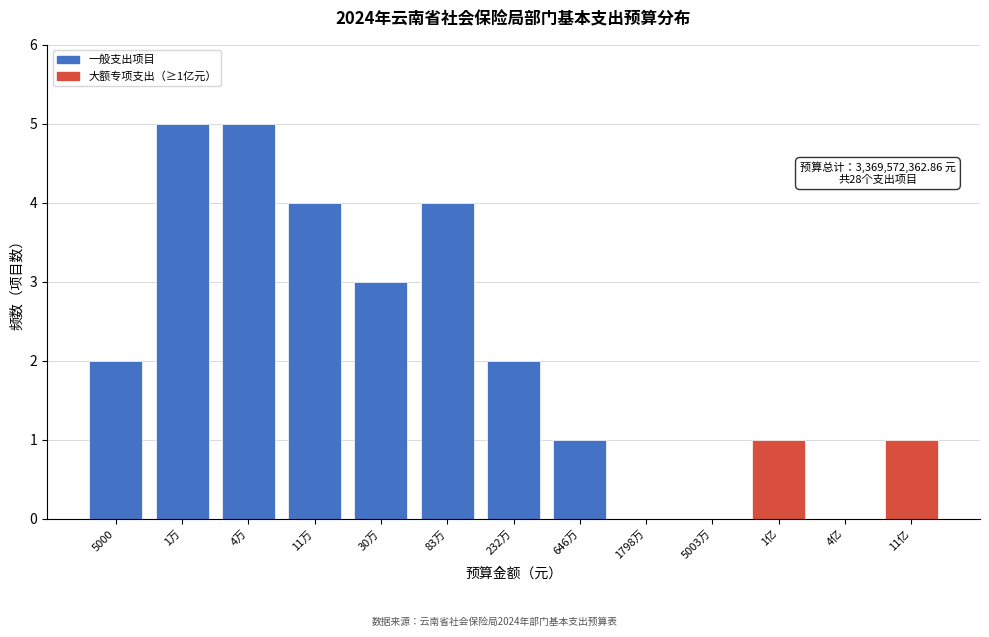

Reading left to right, transcribe all the data shown in this chart.

5000=2	1万=5	4万=5	11万=4	30万=3	83万=4	232万=2	646万=1	1798万=0	5003万=0	1亿=1	4亿=0	11亿=1